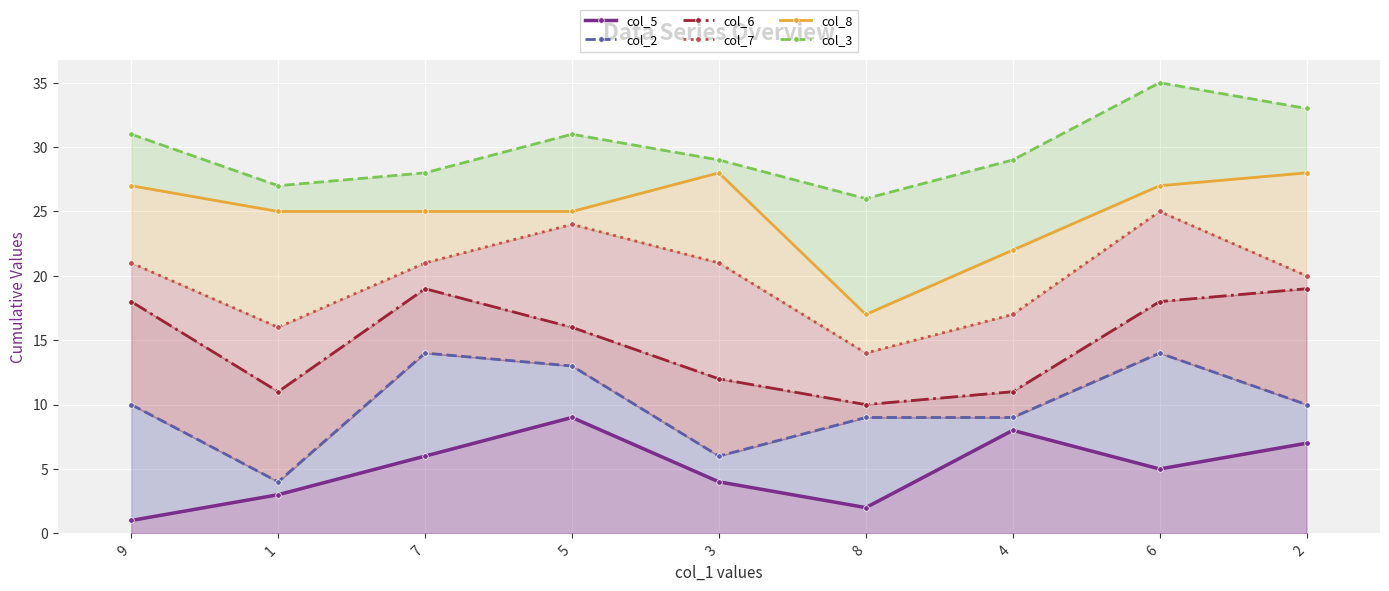

In col_6, how many points are lower than both neighbors (excluding endpoints)?

2